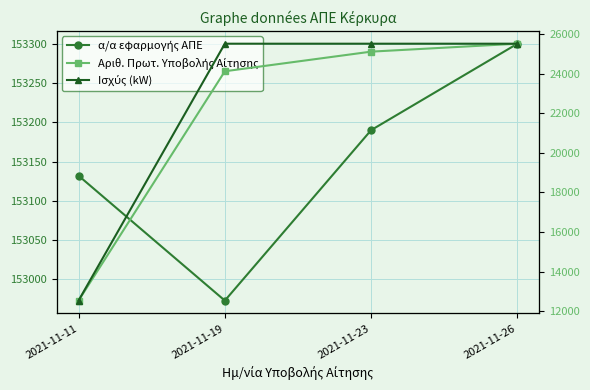

At which category is the sum across all series the highest?

2021-11-26